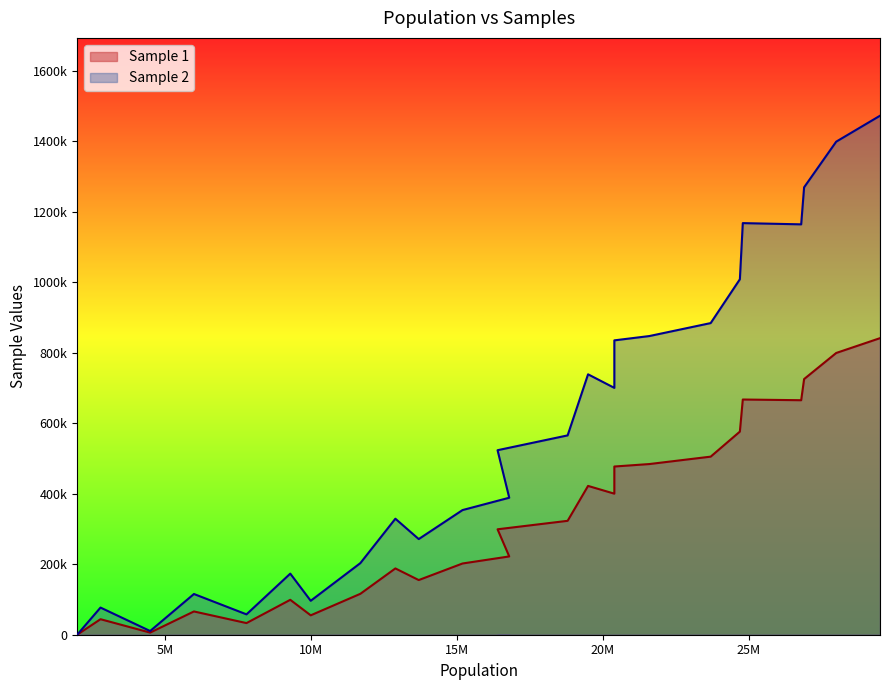

Which series has the largest range (max minus min)?

Sample 2